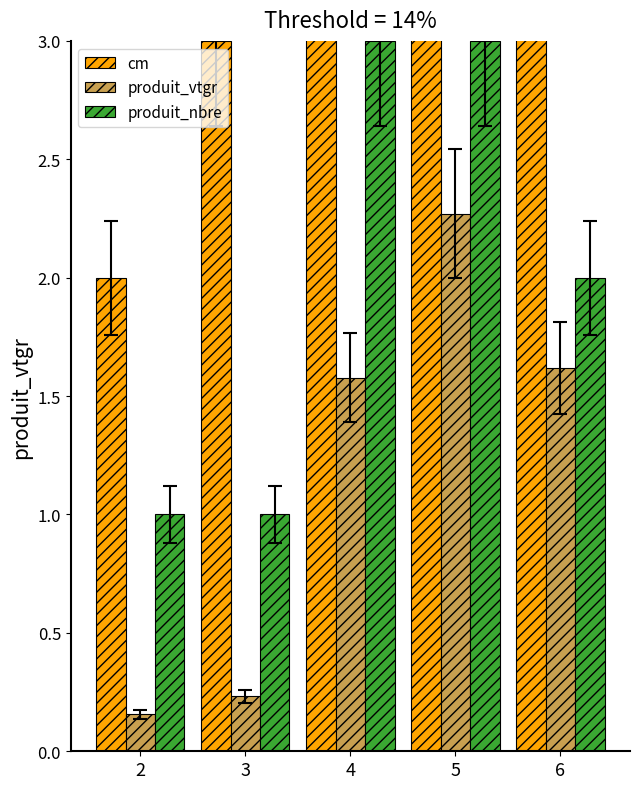

What is the total value across all series at 4?

8.6